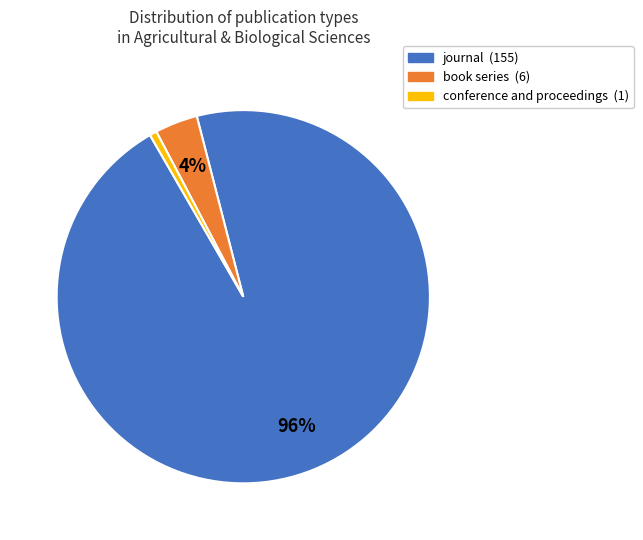

To the nearest percent, what is the average slice percentage?

33%